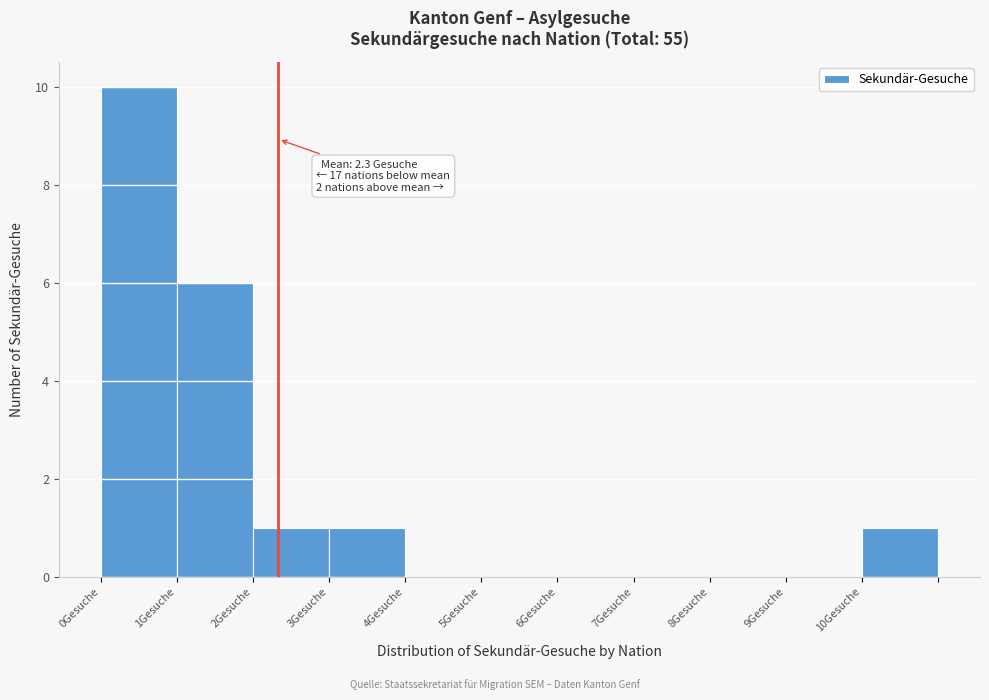

Which range on the x-axis has the tallest bar?

0 to 1